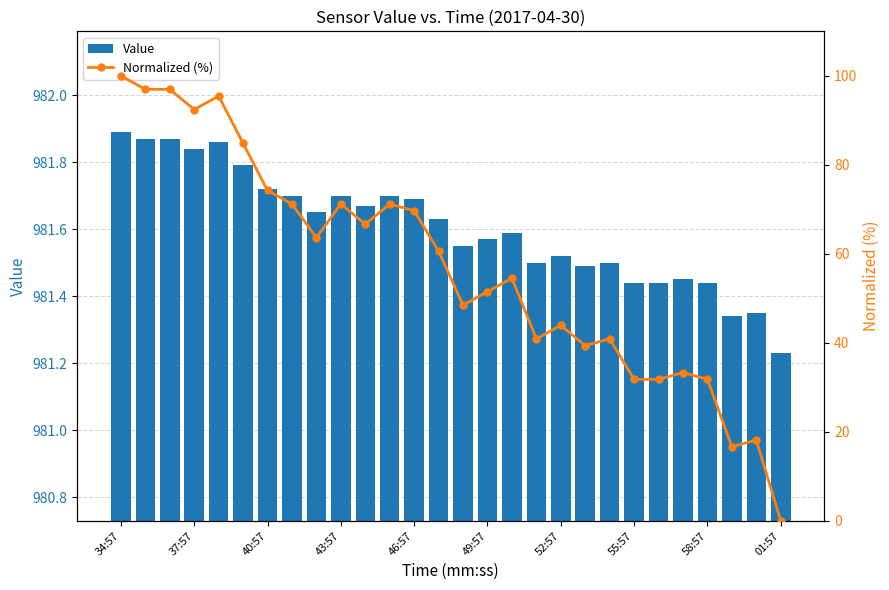

What is the minimum value for Value?

981.2